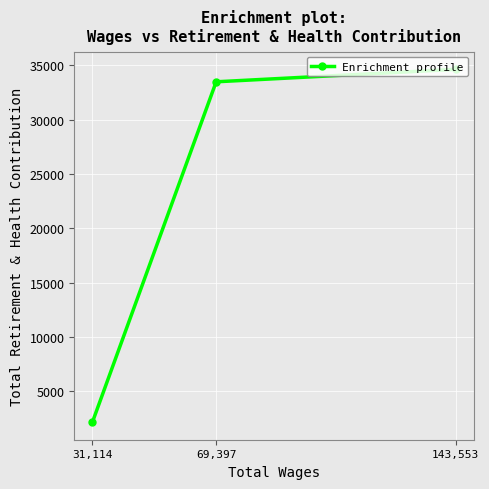

Which label corresponds to the smallest value in the chart?

31,114